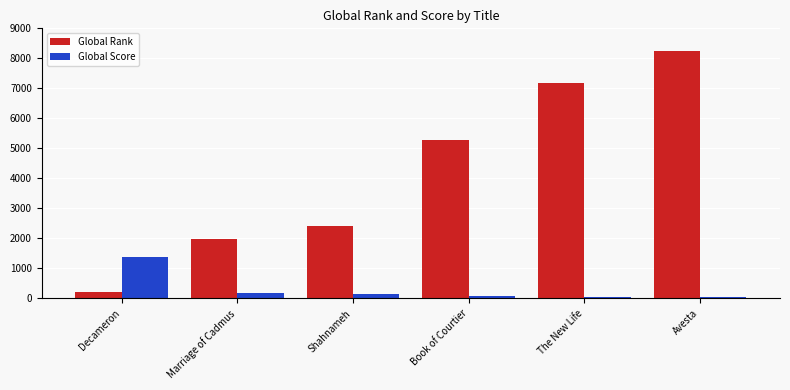

Is it true that Global Rank equals 205 at Decameron?

True